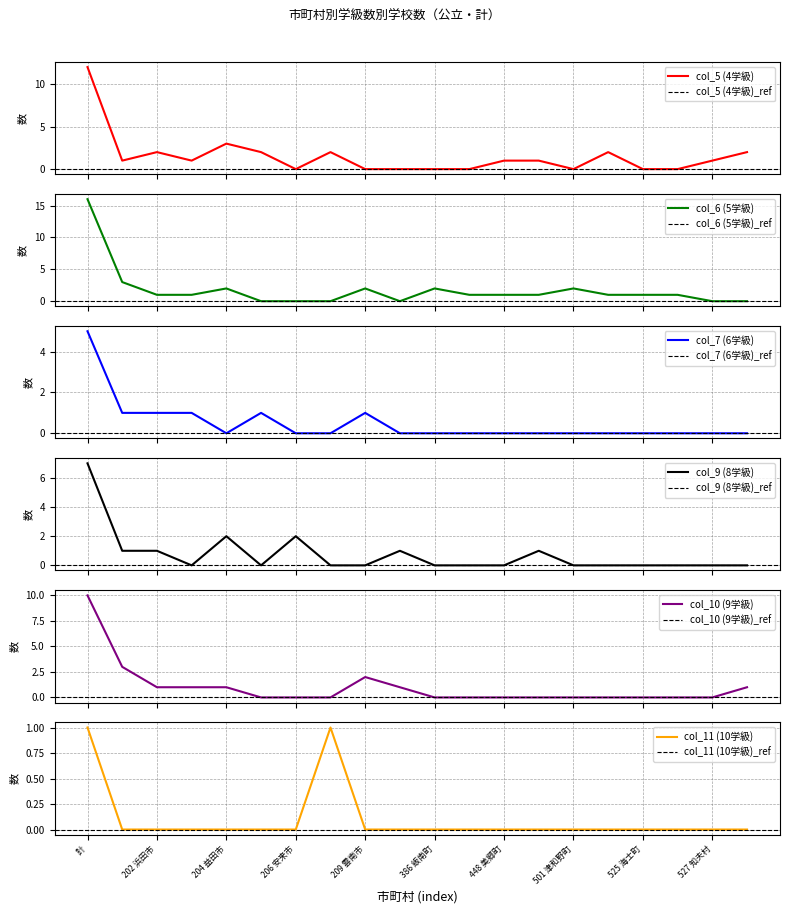

Reading right to left, list all the values displayed in this chart.

col_5 (4学級): 528 隠岐の島町=2	527 知夫村=1	526 西ノ島町=0	525 海士町=0	505 吉賀町=2	501 津和野町=0	449 邑南町=1	448 美郷町=1	441 川本町=0	386 飯南町=0	343 奥出雲町=0	209 雲南市=0	207 江津市=2	206 安来市=0	205 大田市=2	204 益田市=3	203 出雲市=1	202 浜田市=2	201 松江市=1	計=12
col_6 (5学級): 528 隠岐の島町=0	527 知夫村=0	526 西ノ島町=1	525 海士町=1	505 吉賀町=1	501 津和野町=2	449 邑南町=1	448 美郷町=1	441 川本町=1	386 飯南町=2	343 奥出雲町=0	209 雲南市=2	207 江津市=0	206 安来市=0	205 大田市=0	204 益田市=2	203 出雲市=1	202 浜田市=1	201 松江市=3	計=16
col_7 (6学級): 528 隠岐の島町=0	527 知夫村=0	526 西ノ島町=0	525 海士町=0	505 吉賀町=0	501 津和野町=0	449 邑南町=0	448 美郷町=0	441 川本町=0	386 飯南町=0	343 奥出雲町=0	209 雲南市=1	207 江津市=0	206 安来市=0	205 大田市=1	204 益田市=0	203 出雲市=1	202 浜田市=1	201 松江市=1	計=5
col_9 (8学級): 528 隠岐の島町=0	527 知夫村=0	526 西ノ島町=0	525 海士町=0	505 吉賀町=0	501 津和野町=0	449 邑南町=1	448 美郷町=0	441 川本町=0	386 飯南町=0	343 奥出雲町=1	209 雲南市=0	207 江津市=0	206 安来市=2	205 大田市=0	204 益田市=2	203 出雲市=0	202 浜田市=1	201 松江市=1	計=7
col_10 (9学級): 528 隠岐の島町=1	527 知夫村=0	526 西ノ島町=0	525 海士町=0	505 吉賀町=0	501 津和野町=0	449 邑南町=0	448 美郷町=0	441 川本町=0	386 飯南町=0	343 奥出雲町=1	209 雲南市=2	207 江津市=0	206 安来市=0	205 大田市=0	204 益田市=1	203 出雲市=1	202 浜田市=1	201 松江市=3	計=10
col_11 (10学級): 528 隠岐の島町=0	527 知夫村=0	526 西ノ島町=0	525 海士町=0	505 吉賀町=0	501 津和野町=0	449 邑南町=0	448 美郷町=0	441 川本町=0	386 飯南町=0	343 奥出雲町=0	209 雲南市=0	207 江津市=1	206 安来市=0	205 大田市=0	204 益田市=0	203 出雲市=0	202 浜田市=0	201 松江市=0	計=1